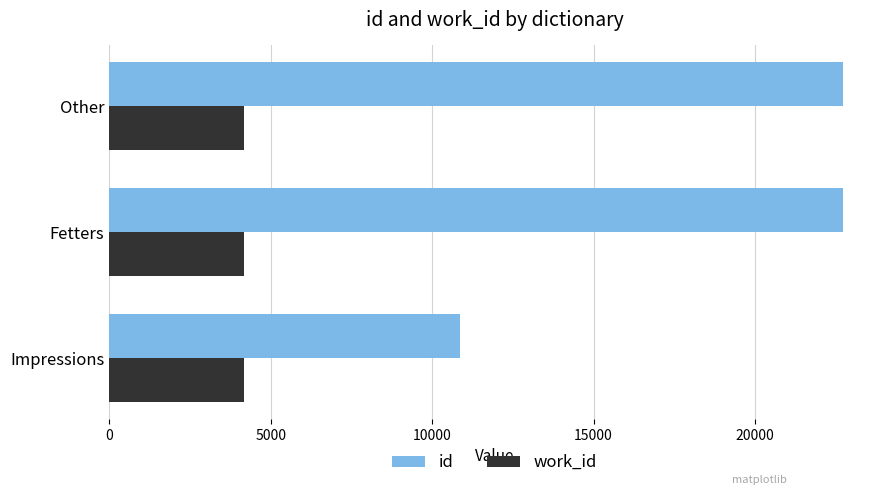

What is the lowest value of the id series?

10862